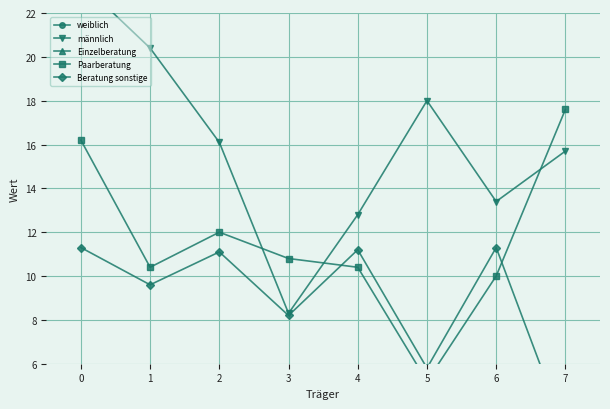

What is the average value of the Einzelberatung series?

81.3